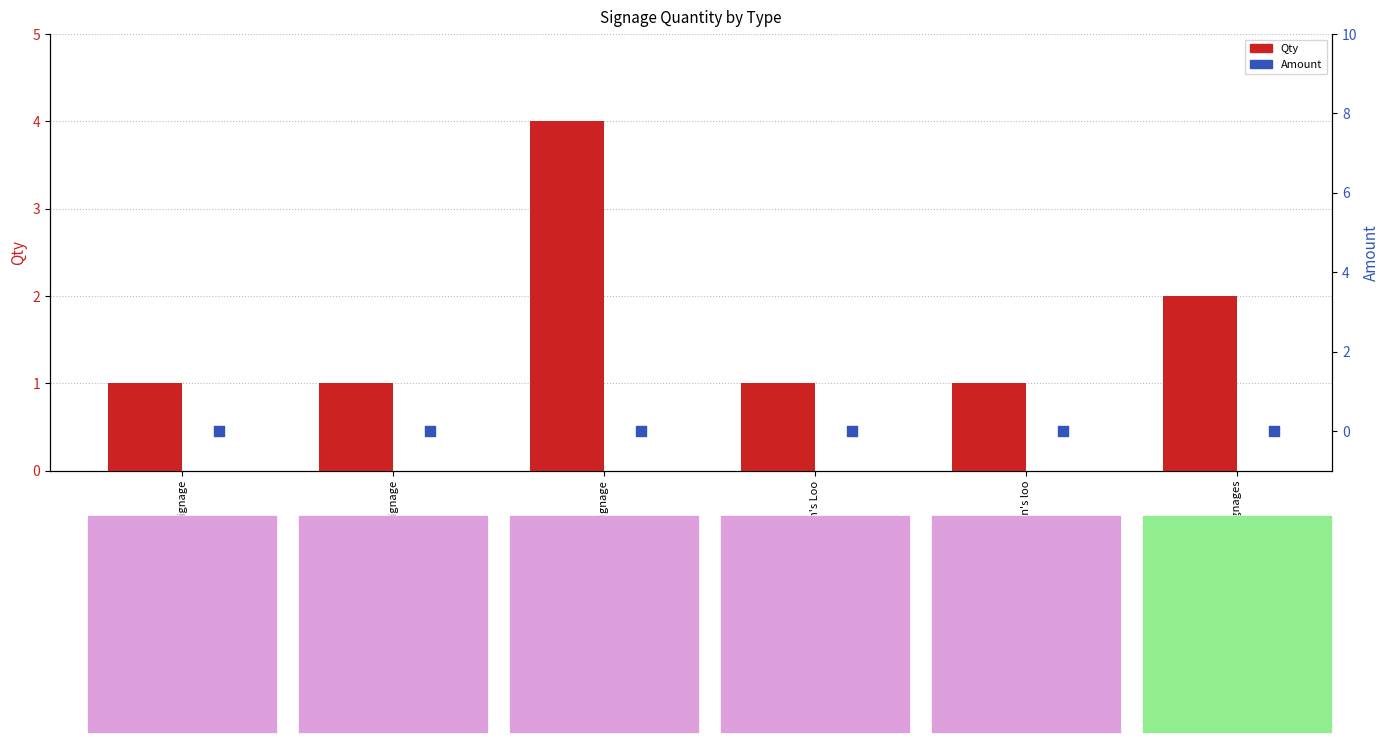

At which category is the sum across all series the highest?

Green rooms signage